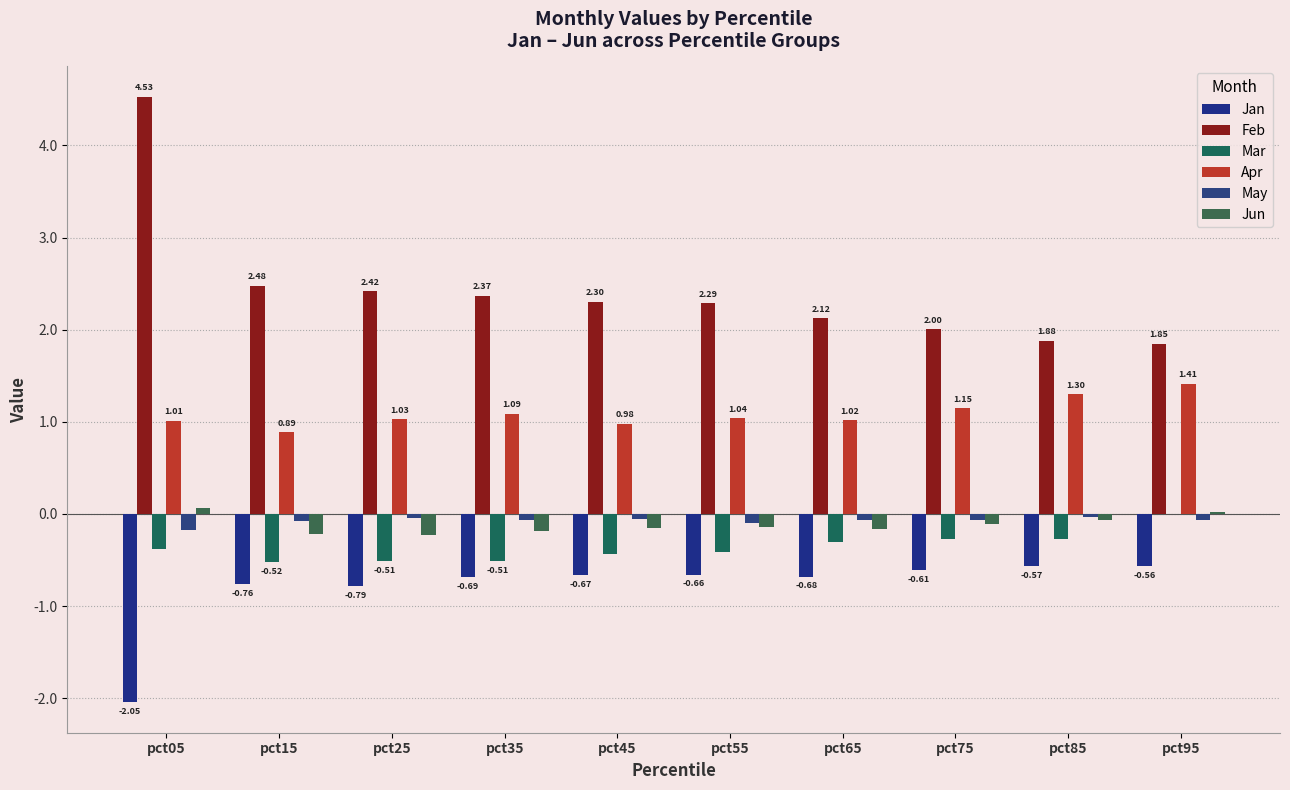

At which label does Jan reach its minimum?

pct05